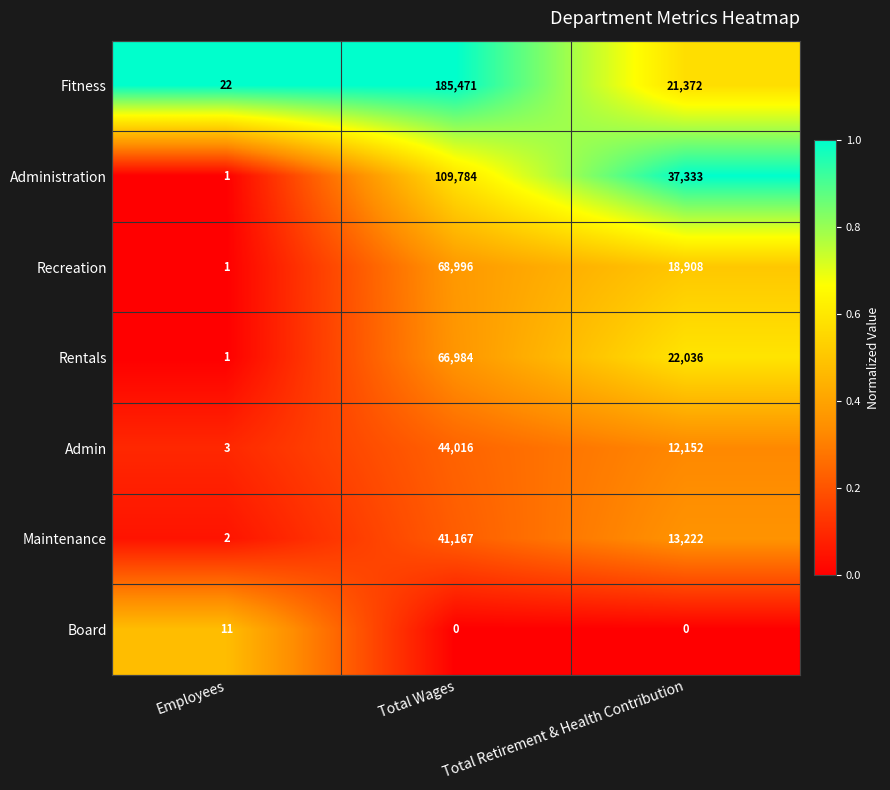

Rank the series at Total Retirement & Health Contribution from highest to lowest value.

Administration, Rentals, Fitness, Recreation, Maintenance, Admin, Board